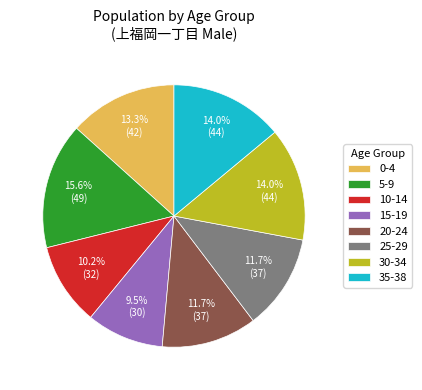

Approximately how many times larger is the value at 10-14 compared to 35-38?

0.7